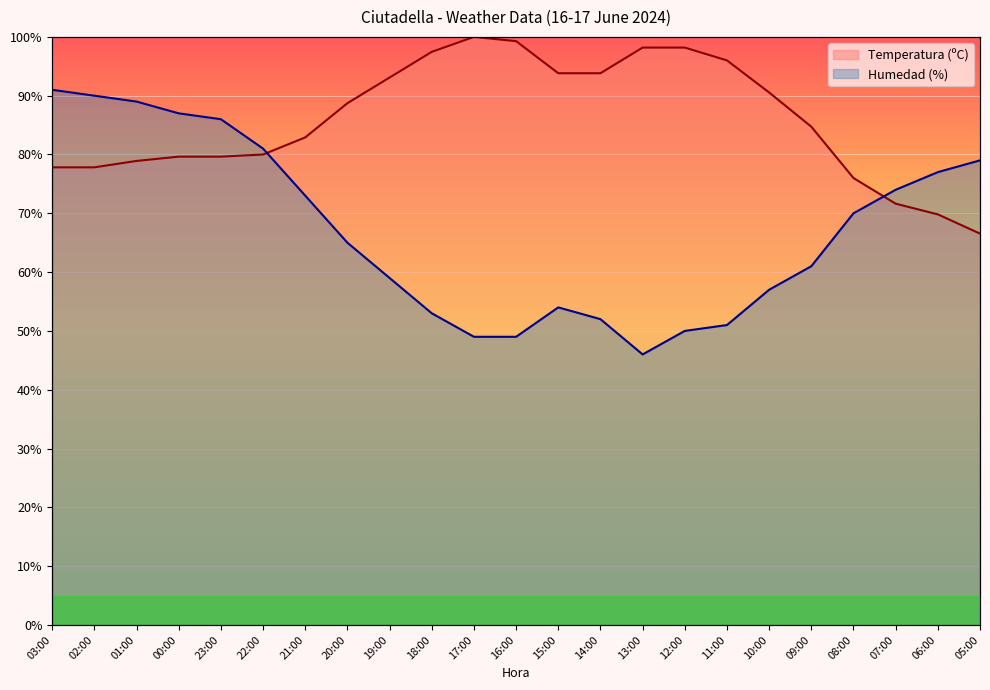

Which series has the widest spread of values?

Humedad (%)